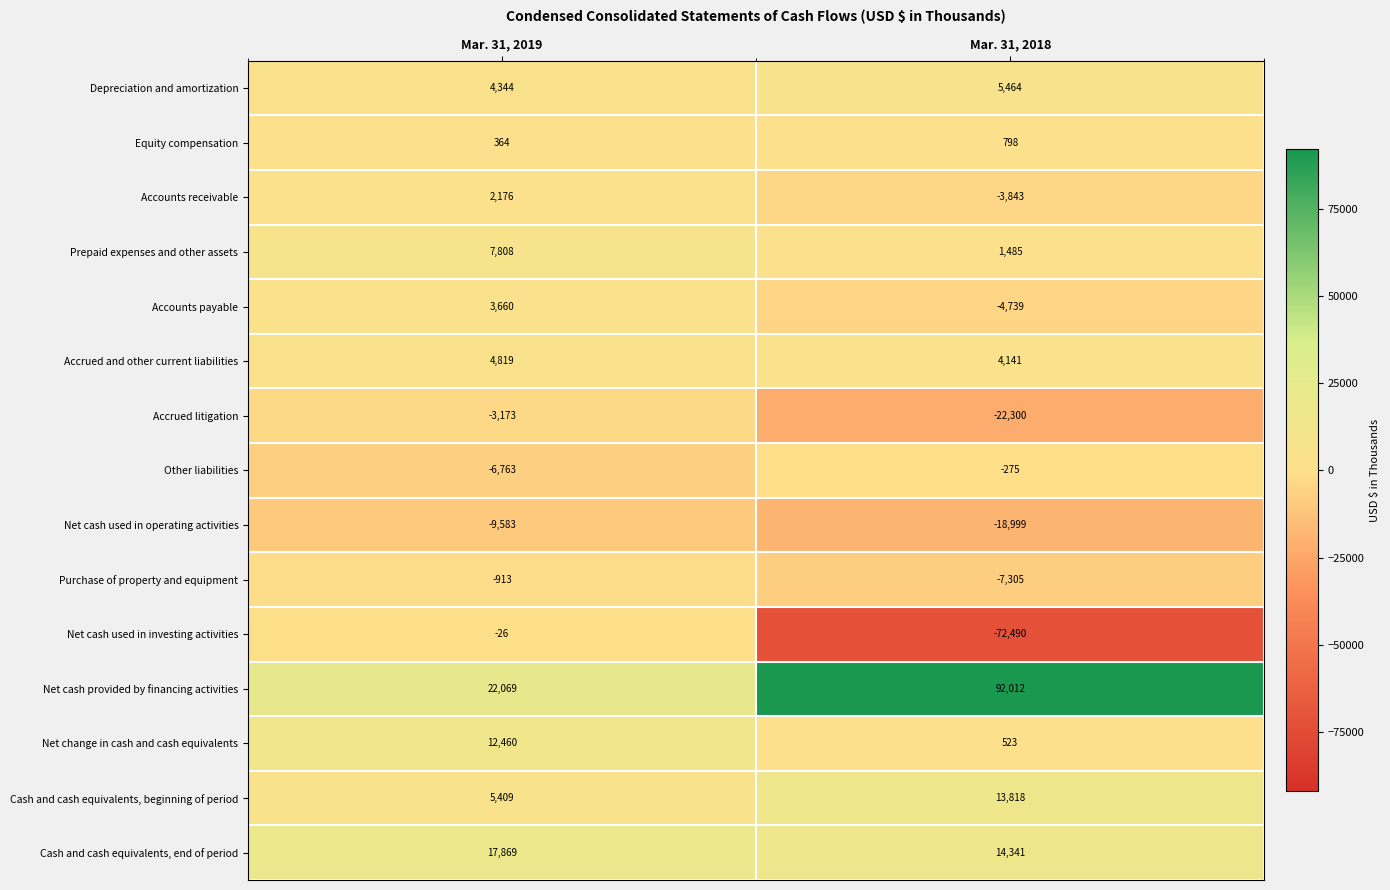

Which series has the largest range (max minus min)?

Net cash used in investing activities